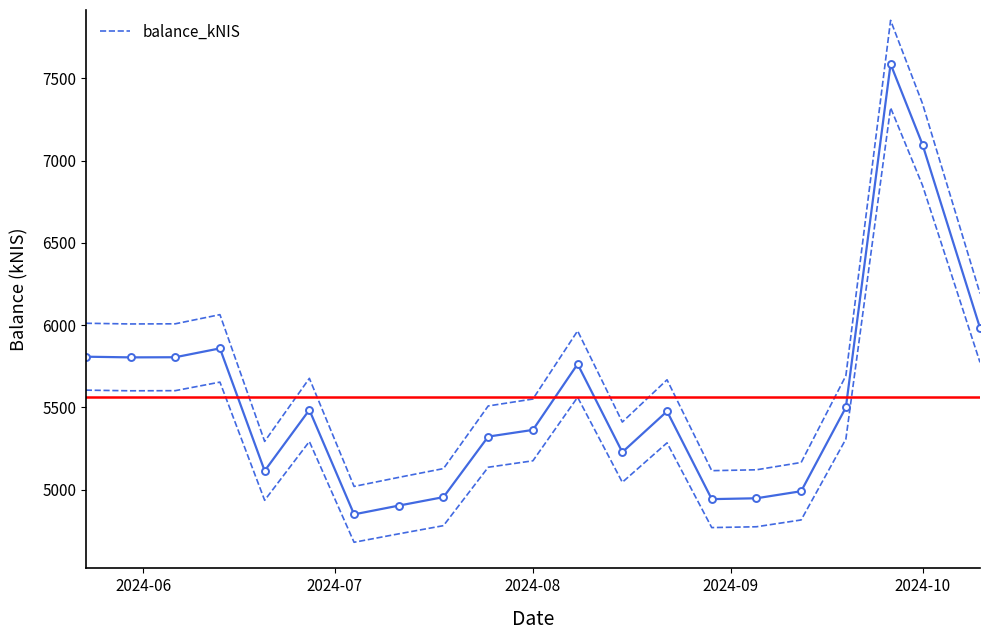

What is the lowest value of the balance_kNIS series?

4849.9